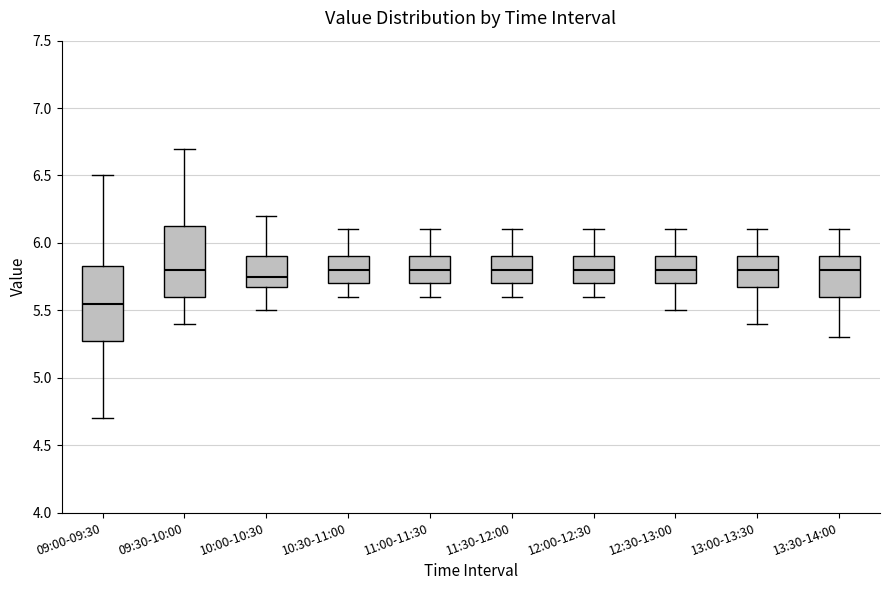

Which box's median line is the lowest?

09:00-09:30